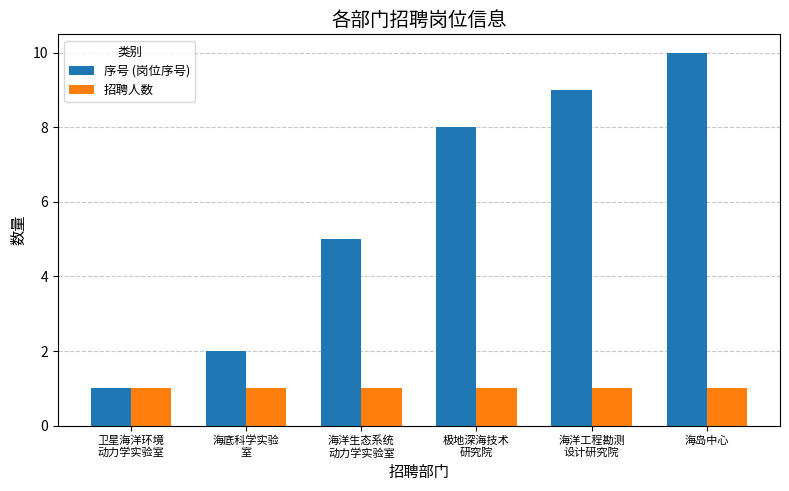

How many bars are there in each group?

2